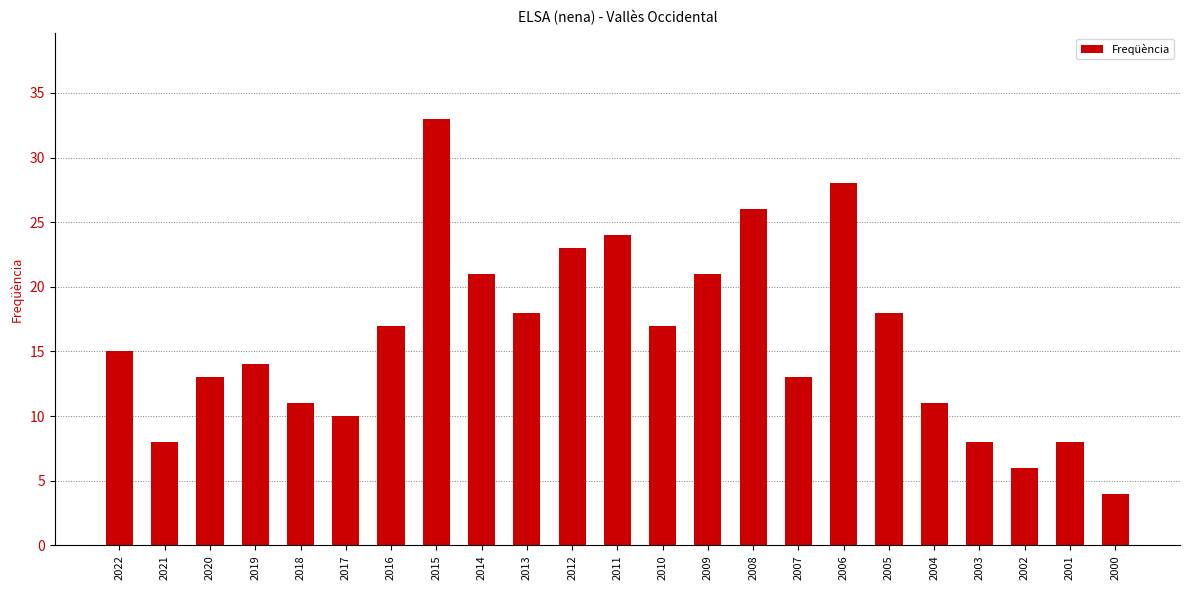

What is the value of the 7th bar from the left?

17